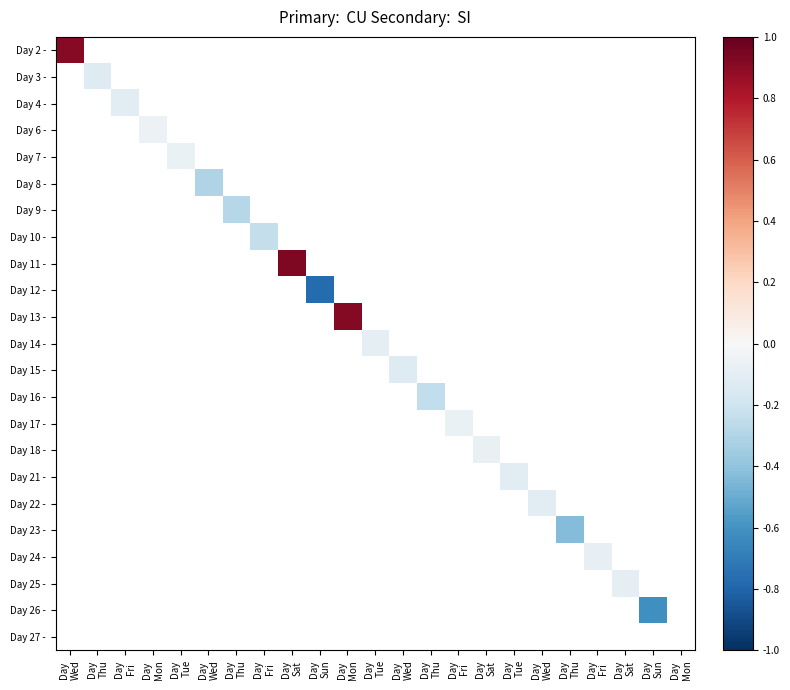

Is it true that Day 4 - equals -0.1 at Day Fri?

True